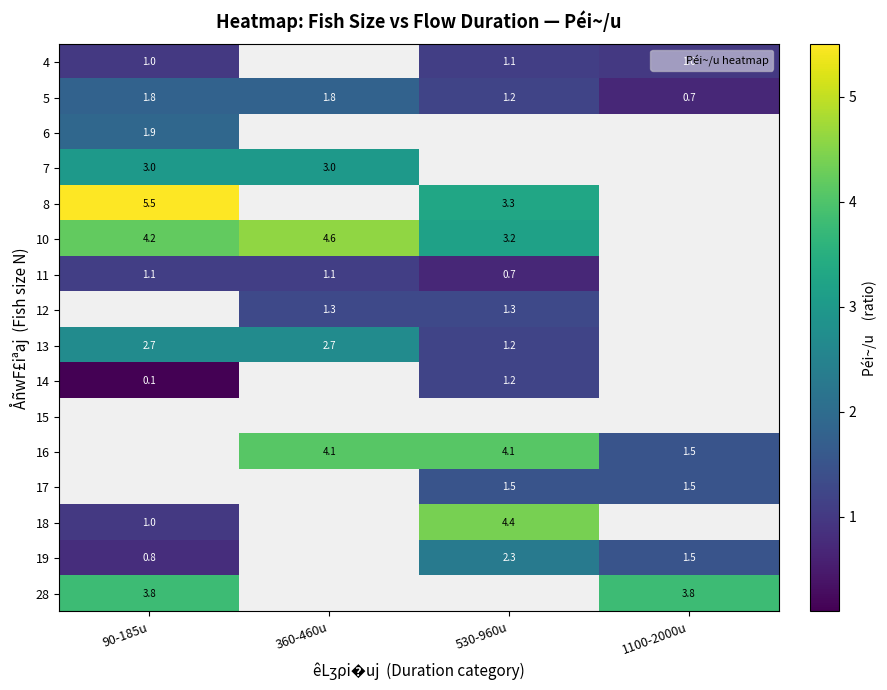

What is the difference between the maximum and minimum values in the 8 series?

2.2